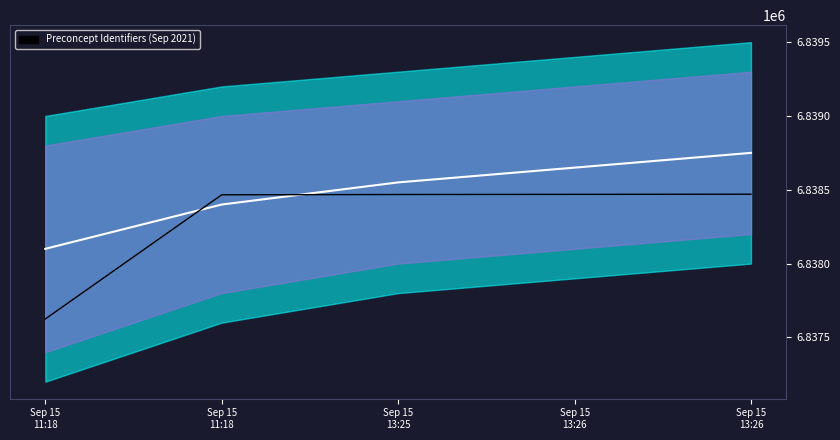

At which label does Identifier reach its minimum?

Sep 15
11:18